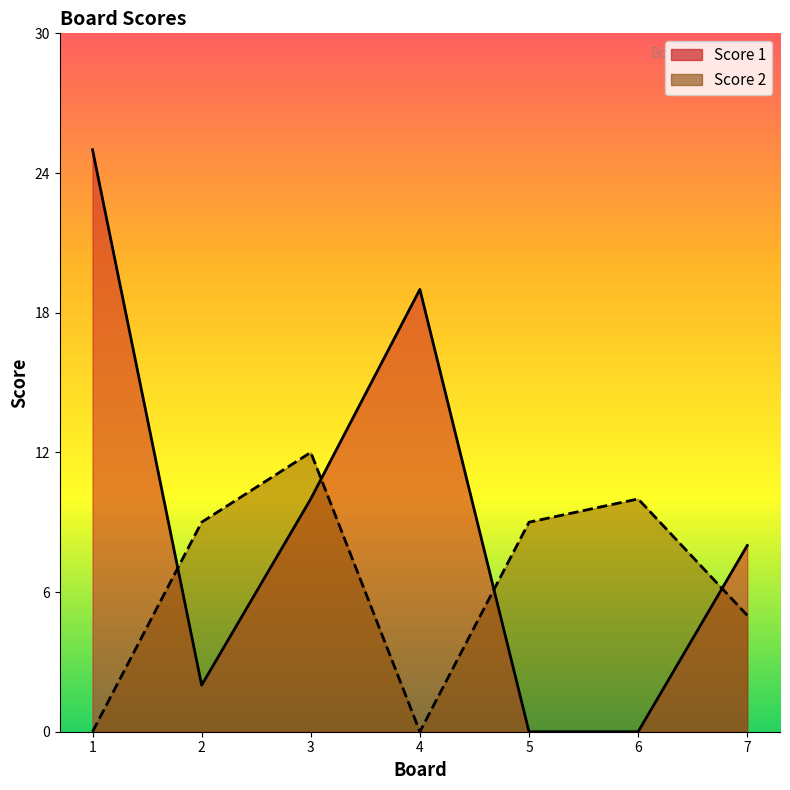

Which series has the widest spread of values?

Score 1